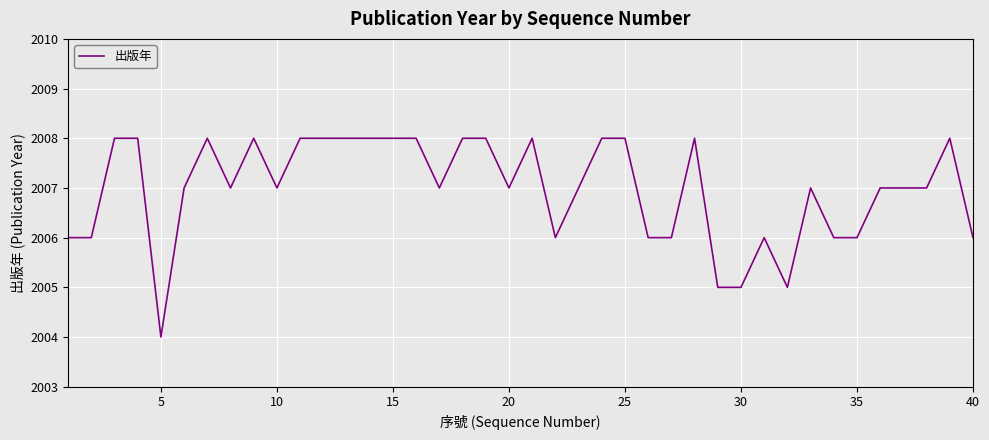

What is the maximum value shown in the chart?

2008